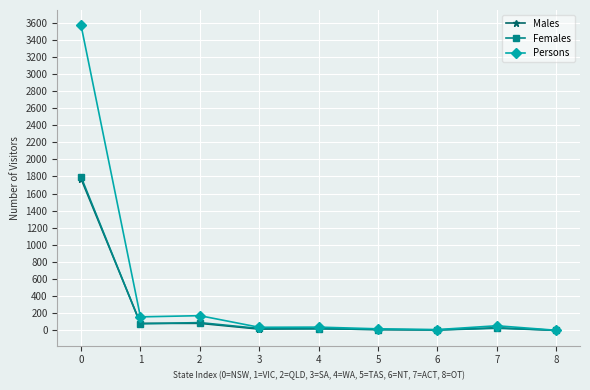

Is this an area chart (filled region under the line)?

No